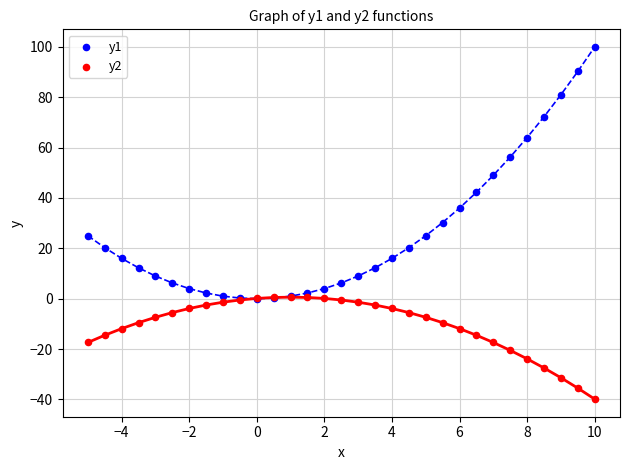

Which series reaches the maximum Y coordinate?

y1